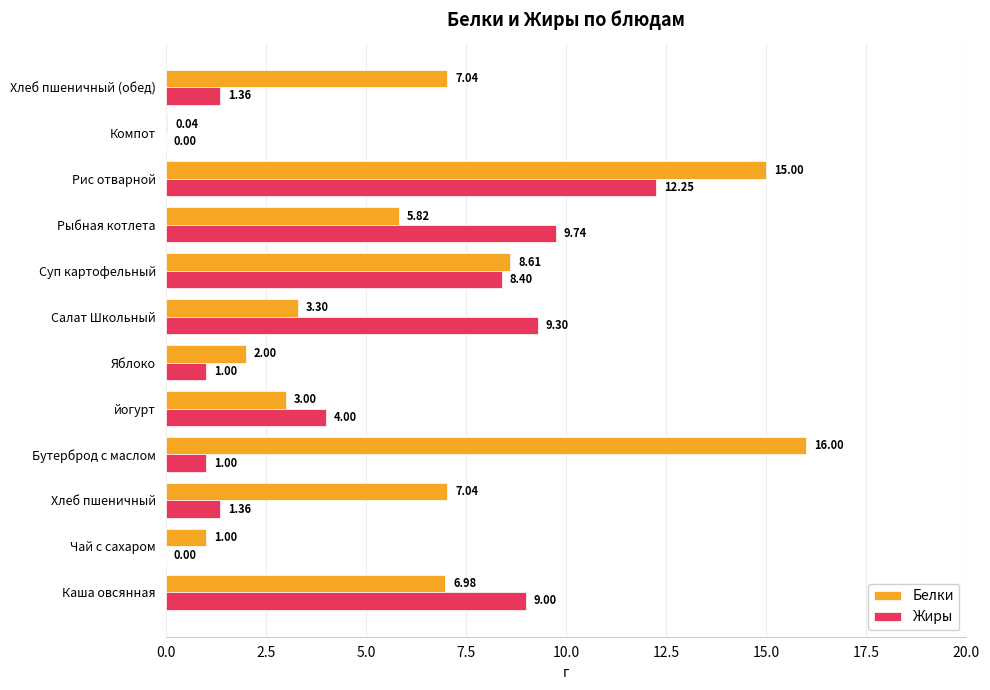

At which label is Жиры closest to 6?

йогурт